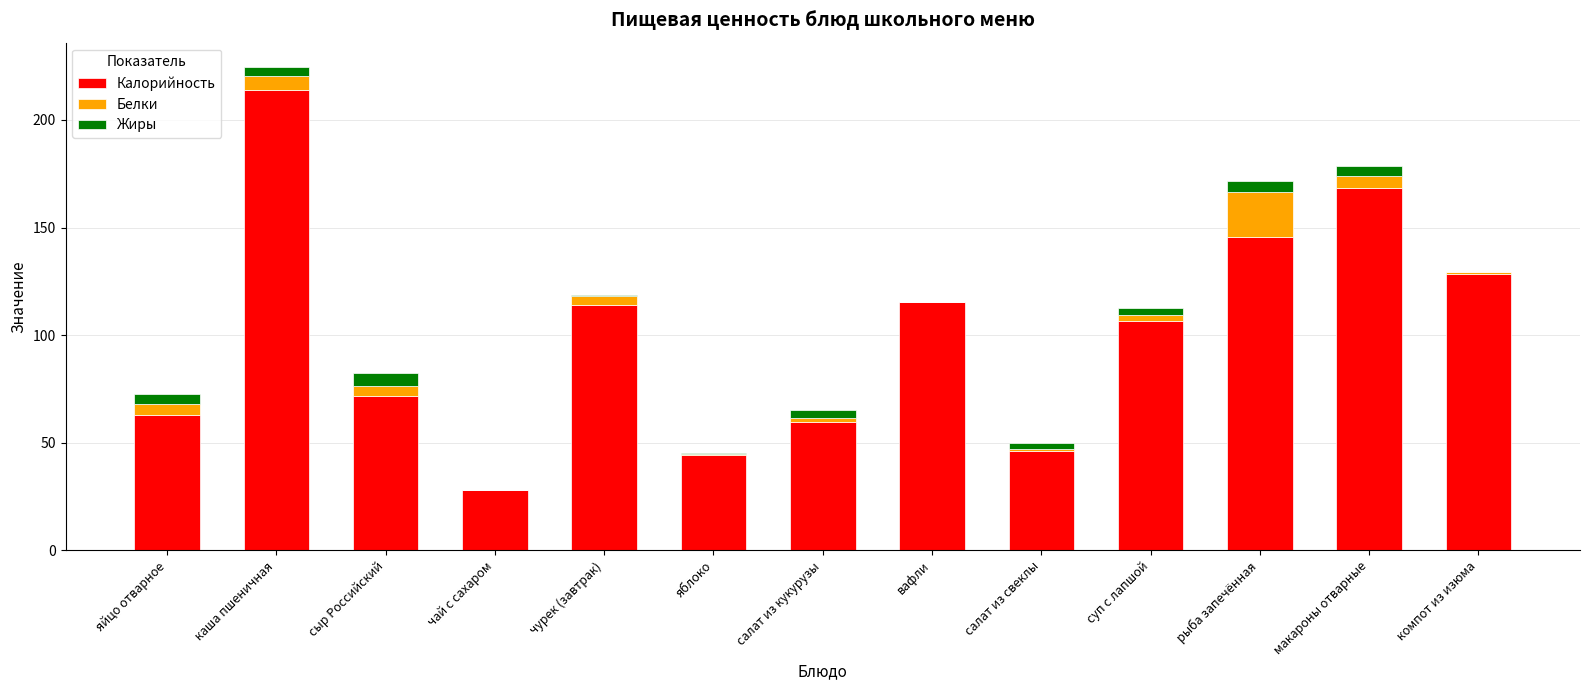

How many series are shown in this chart?

3